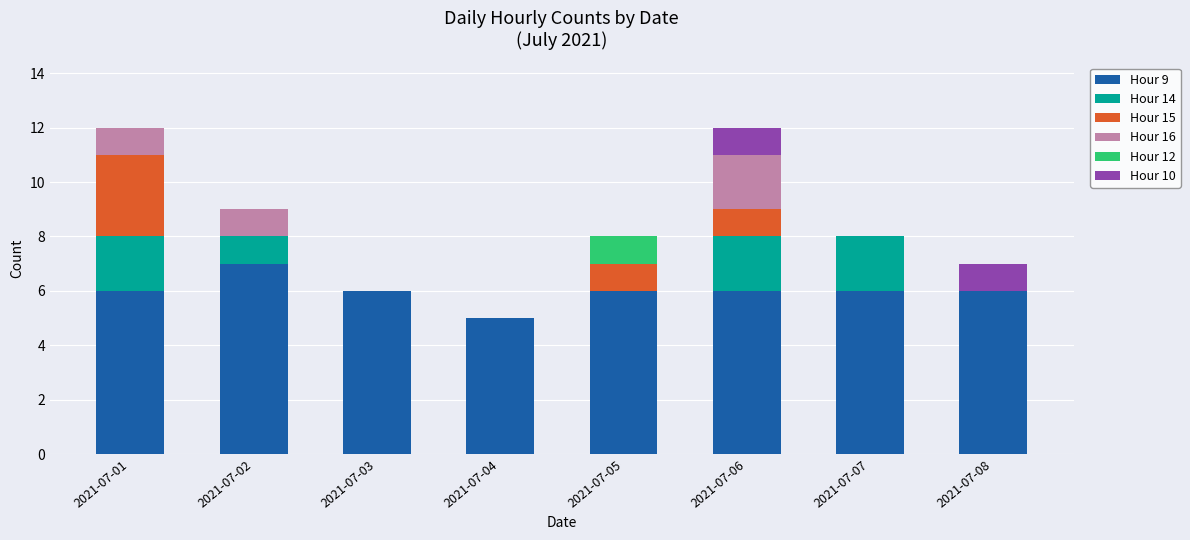

What is the sum of all Hour 9 values?

48